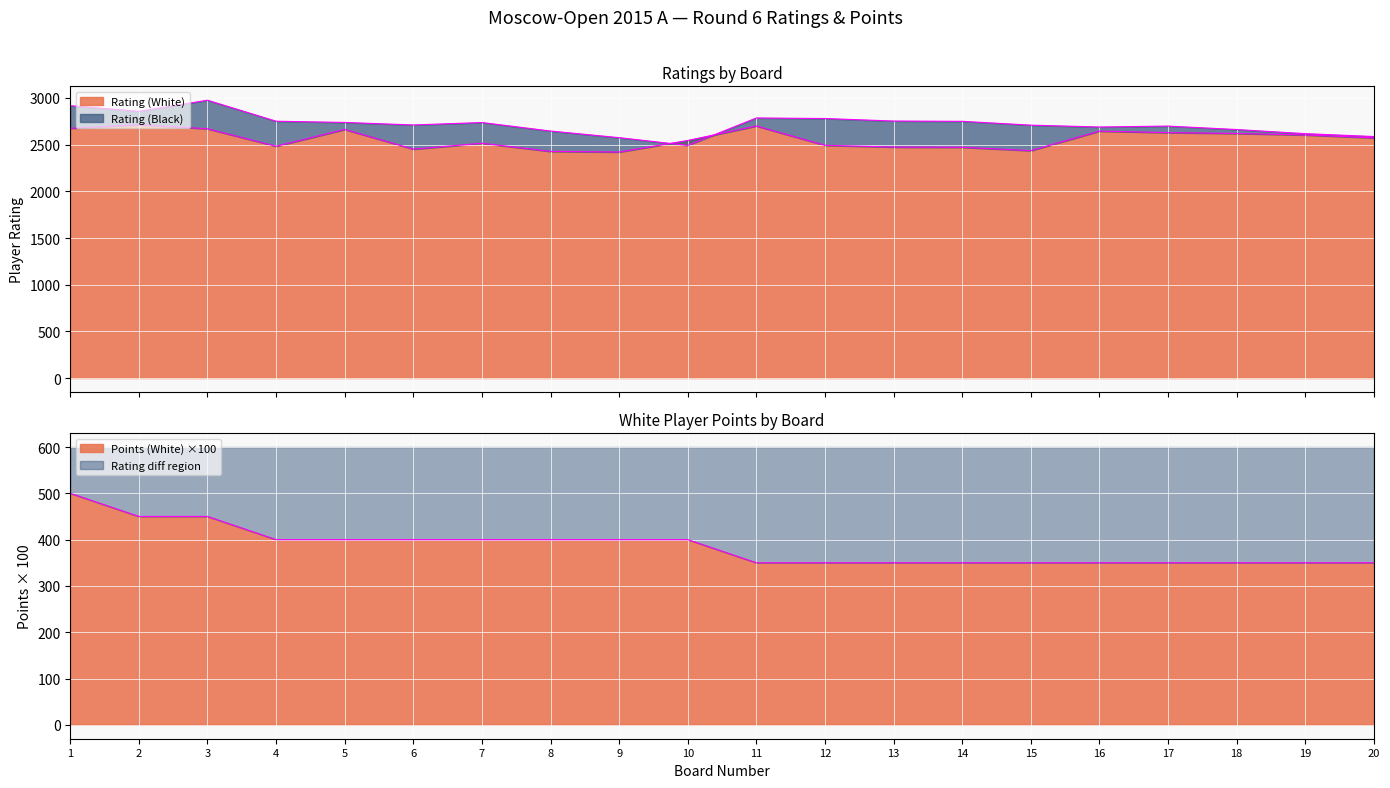

How many data points does each series have?

20